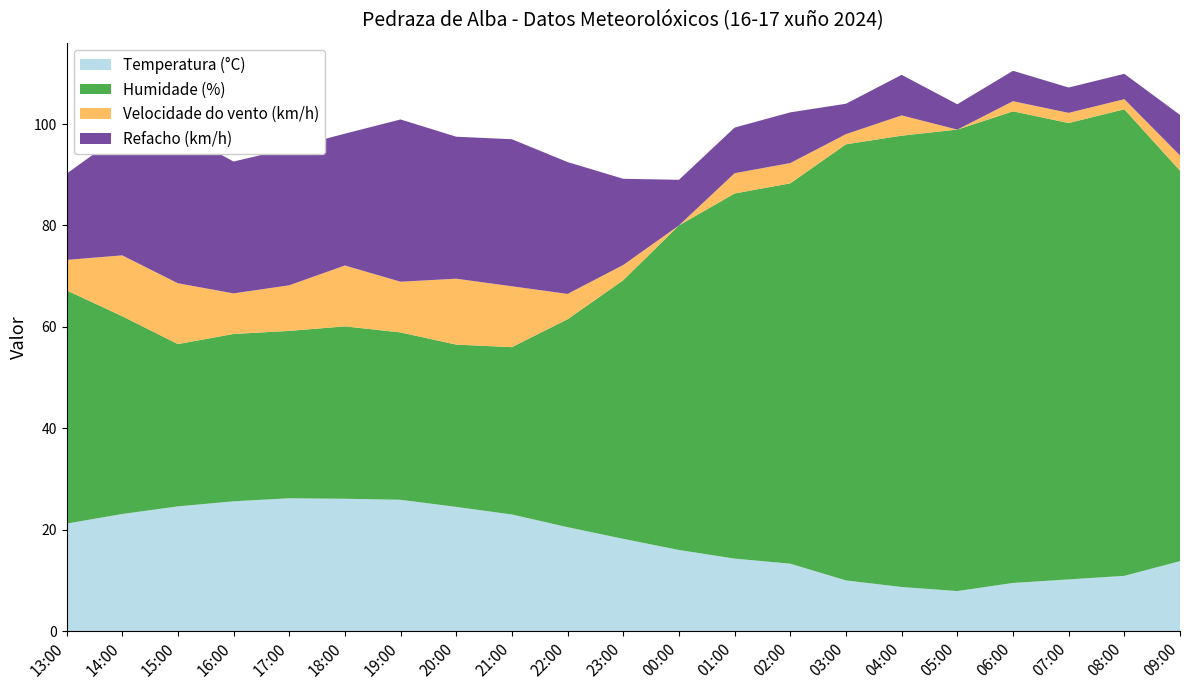

Reading right to left, extract all data points from this chart.

Temperatura (°C): 09:00=13.8	08:00=10.9	07:00=10.2	06:00=9.5	05:00=7.9	04:00=8.7	03:00=10.0	02:00=13.3	01:00=14.3	00:00=16.0	23:00=18.2	22:00=20.5	21:00=23.0	20:00=24.5	19:00=25.9	18:00=26.1	17:00=26.2	16:00=25.6	15:00=24.6	14:00=23.1	13:00=21.2
Humidade (%): 09:00=77.0	08:00=92.0	07:00=90.0	06:00=93.0	05:00=91.0	04:00=89.0	03:00=86.0	02:00=75.0	01:00=72.0	00:00=64.0	23:00=51.0	22:00=41.0	21:00=33.0	20:00=32.0	19:00=33.0	18:00=34.0	17:00=33.0	16:00=33.0	15:00=32.0	14:00=39.0	13:00=46.0
Velocidade do vento (km/h): 09:00=3.0	08:00=2.0	07:00=2.0	06:00=2.0	05:00=0.0	04:00=4.0	03:00=2.0	02:00=4.0	01:00=4.0	00:00=0.0	23:00=3.0	22:00=5.0	21:00=12.0	20:00=13.0	19:00=10.0	18:00=12.0	17:00=9.0	16:00=8.0	15:00=12.0	14:00=12.0	13:00=6.0
Refacho (km/h): 09:00=8.0	08:00=5.0	07:00=5.0	06:00=6.0	05:00=5.0	04:00=8.0	03:00=6.0	02:00=10.0	01:00=9.0	00:00=9.0	23:00=17.0	22:00=26.0	21:00=29.0	20:00=28.0	19:00=32.0	18:00=26.0	17:00=27.0	16:00=26.0	15:00=30.0	14:00=24.0	13:00=17.0